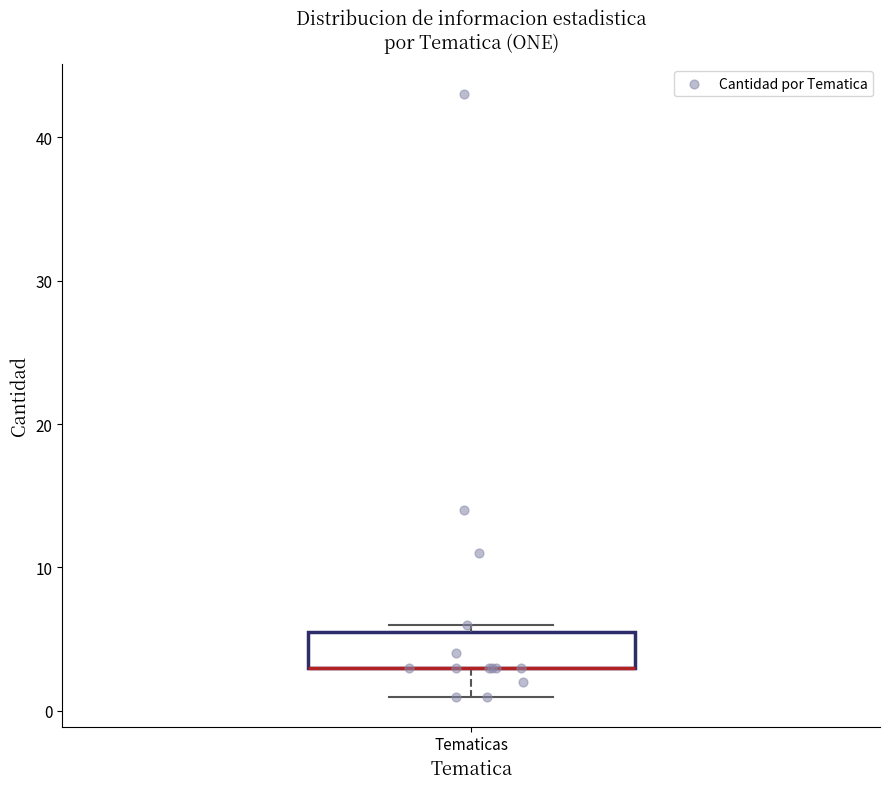

Transcribe this box plot: give where the median line is, the range the box spans, and where the two whiskers end, as read against the y-axis. The values are not printed on the chart, so give them approximately, as read against the axis.

median 3 (drawn on the box's lower edge), box 3 to 6, whiskers 1 to 6 (just above the box's upper edge)